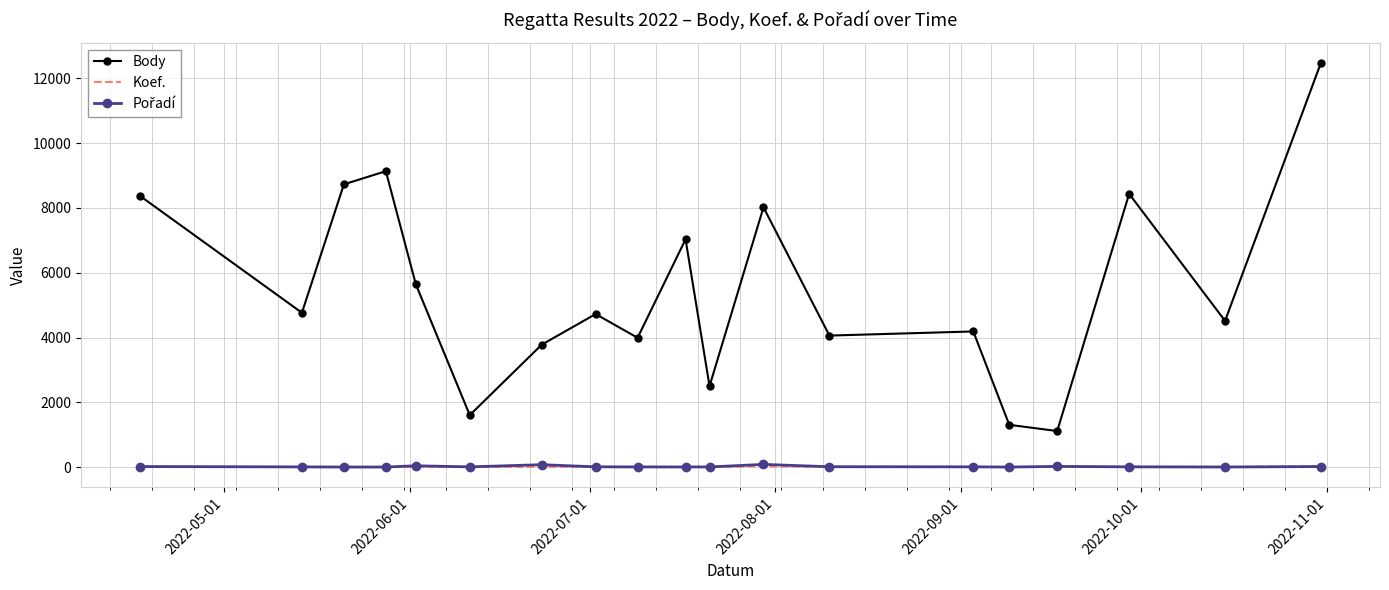

Which series has the widest spread of values?

Body